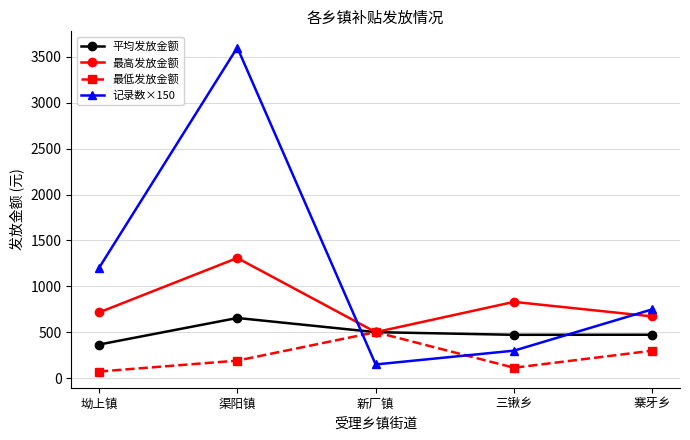

Is this an area chart (filled region under the line)?

No